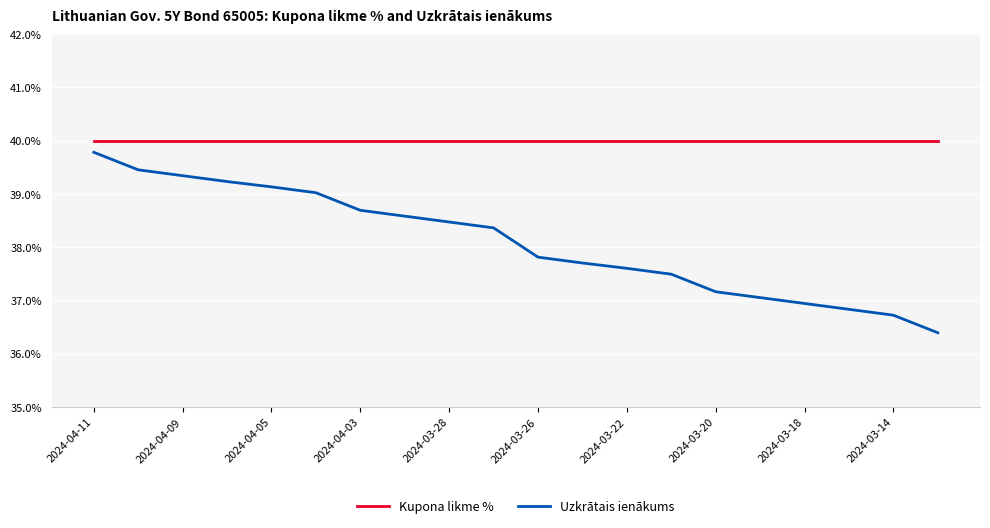

What is the label of the 9th point from the left?

2024-03-28